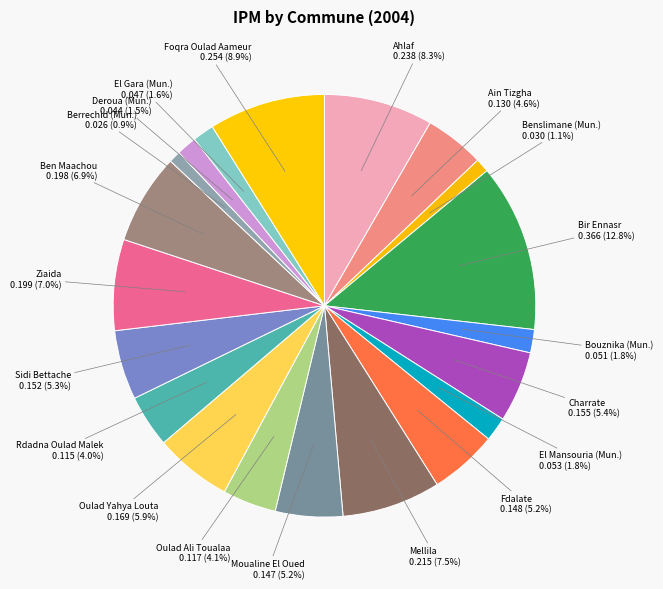

To the nearest percent, what is the difference between the Ahlaf and El Gara (Mun.) slice percentages?

7%